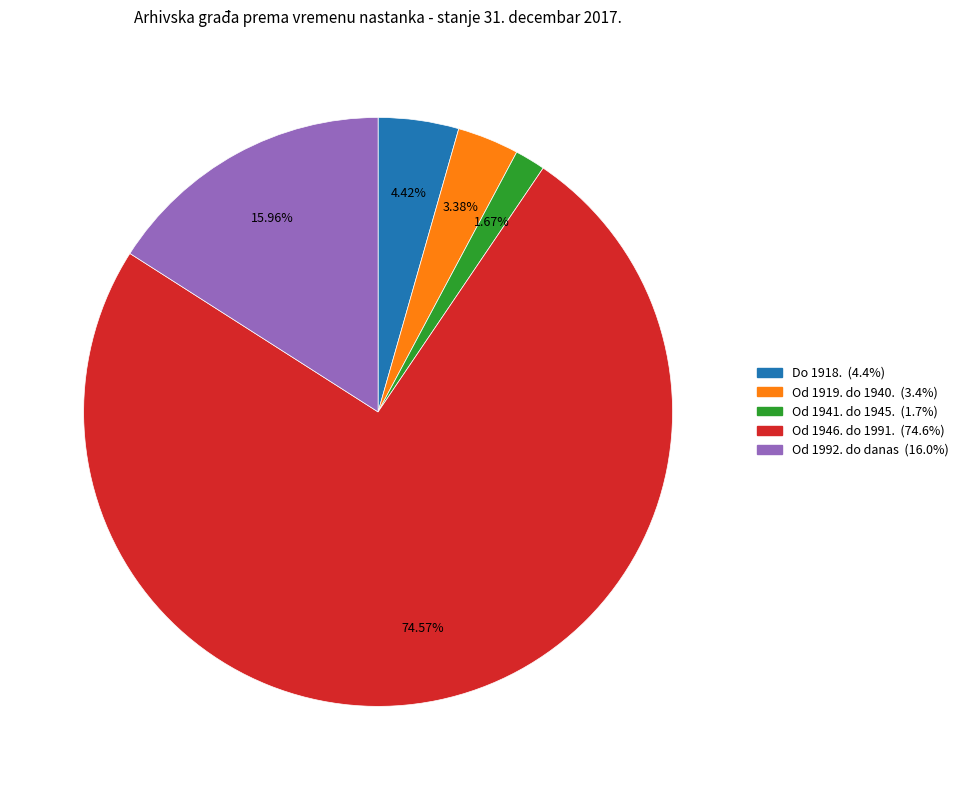

To the nearest percent, what percentage of the pie is Do 1918.?

4%